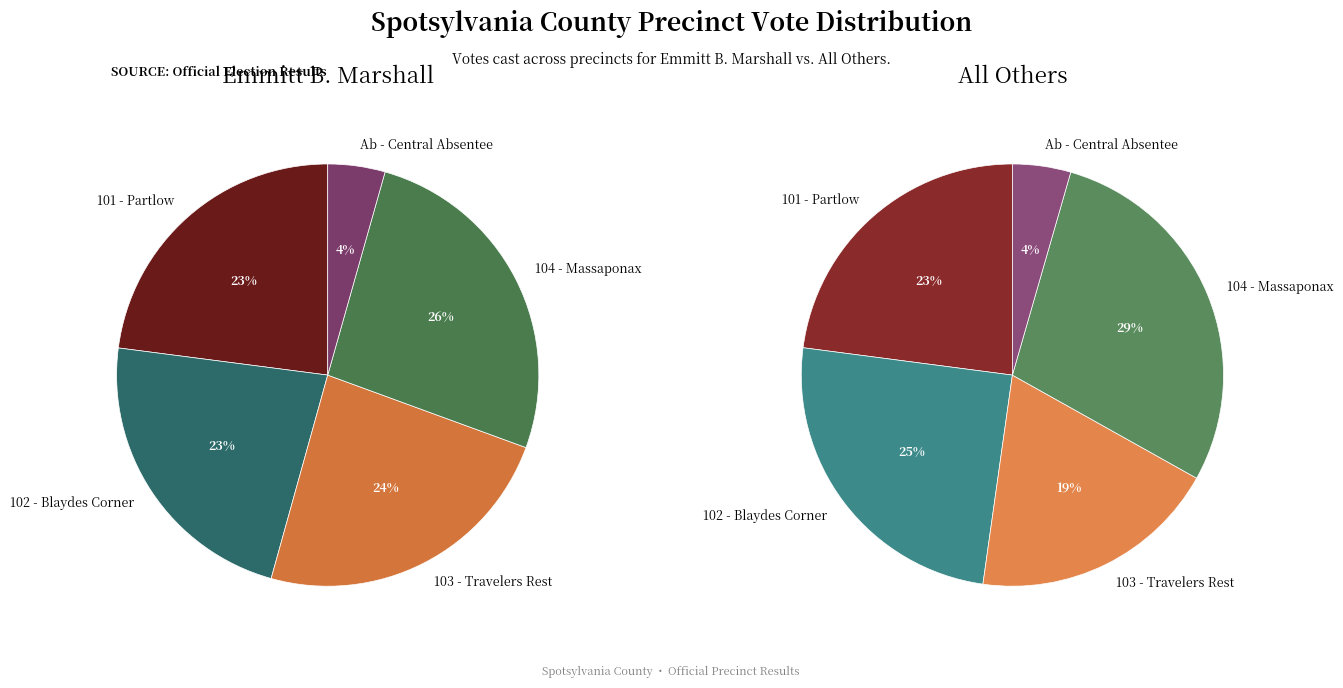

Which has a higher value, 104 - Massaponax or 103 - Travelers Rest?

104 - Massaponax